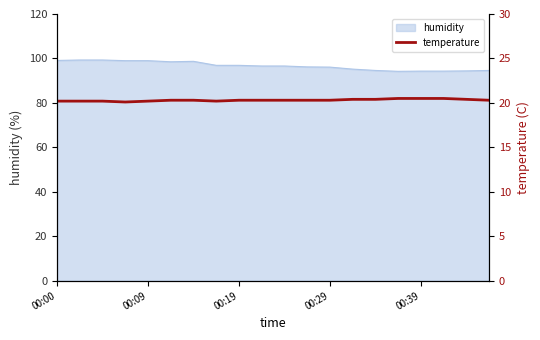

Is it true that humidity equals 96.1 at 00:29?

True